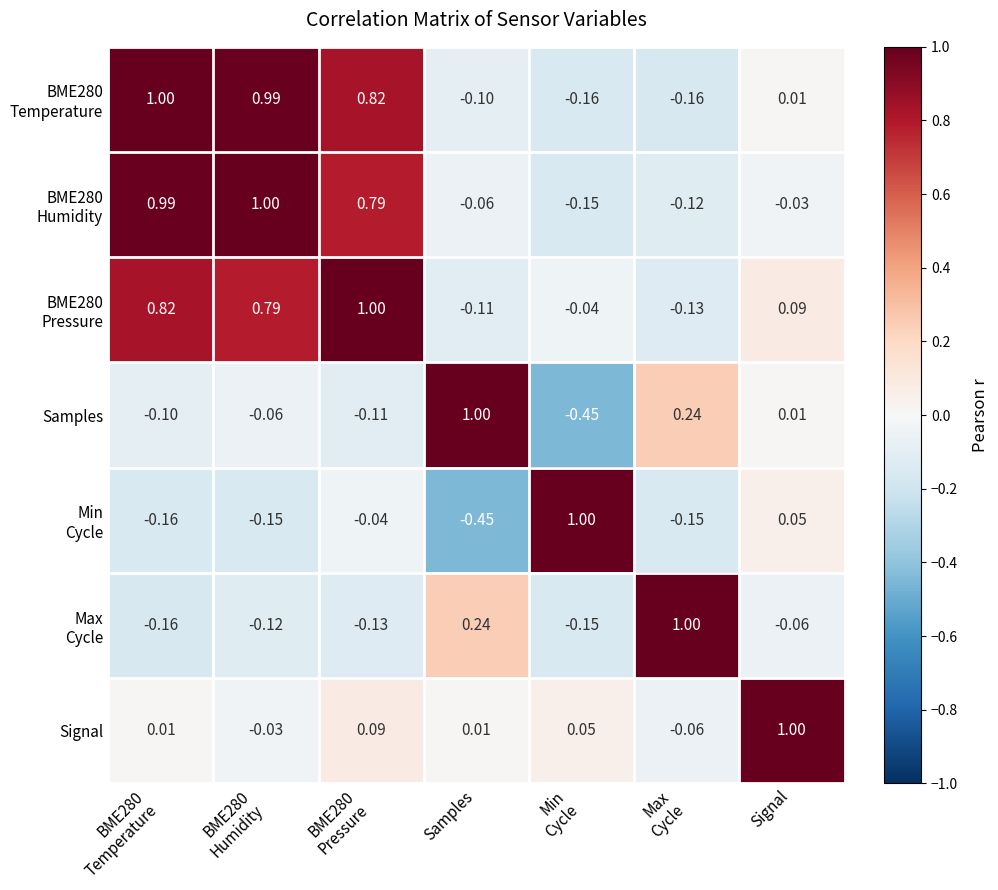

At which label is Samples closest to 0?

Signal